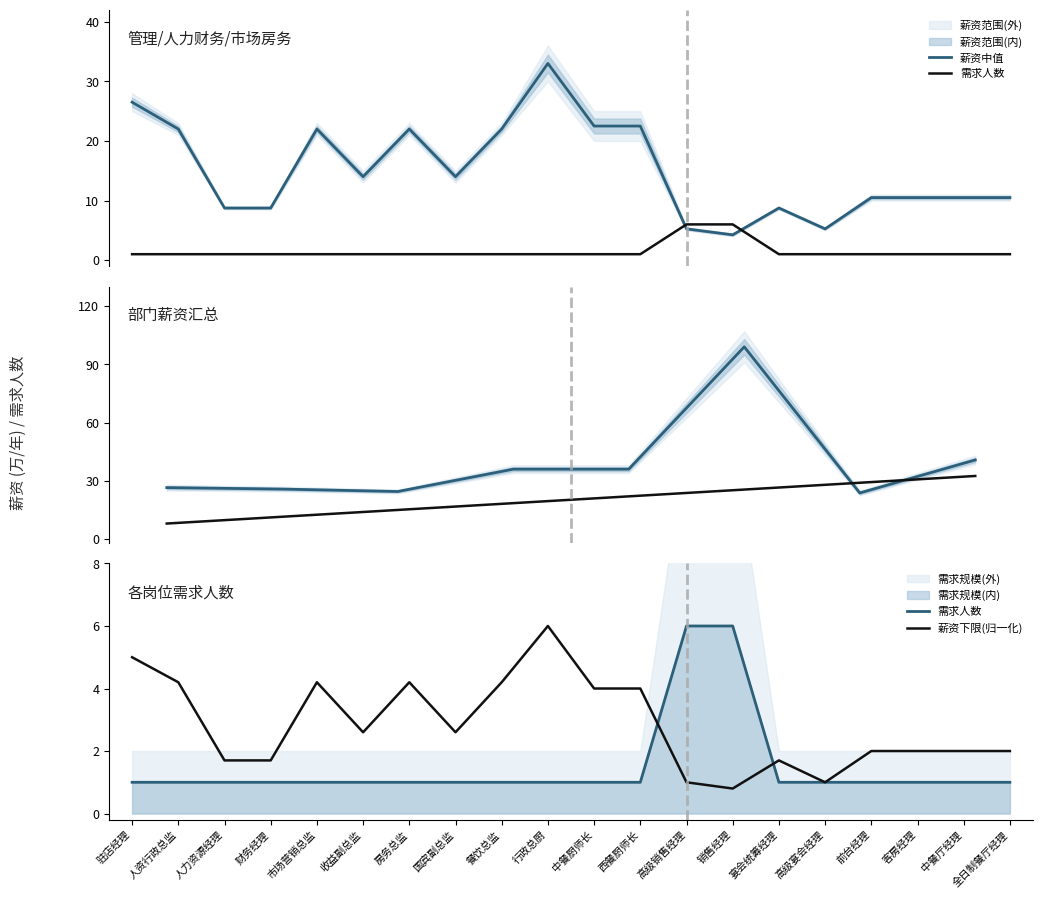

Which series has the largest range (max minus min)?

薪资上限(万/年)